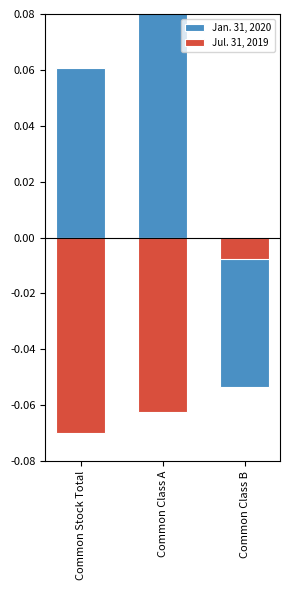

True or false: Jan. 31, 2020 has a value of 0.2 at Common Class A.

False